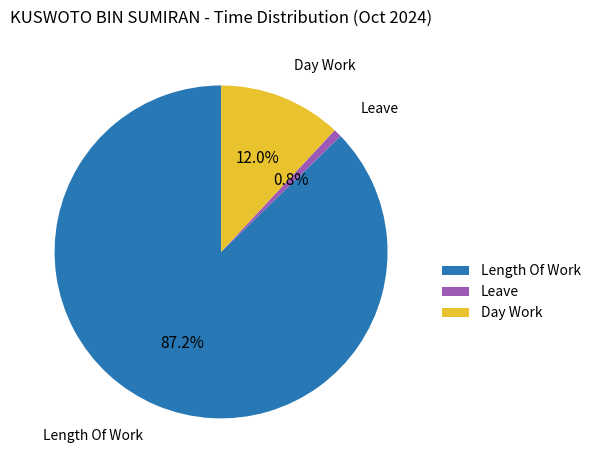

Rank the categories by value from highest to lowest.

Length Of Work, Day Work, Leave